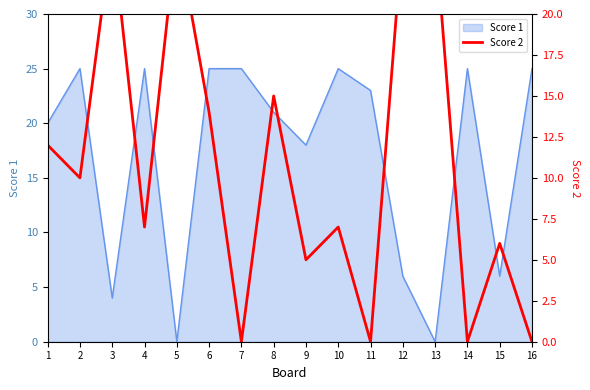

The value of Score 1 at 15 is 10. True or false?

False